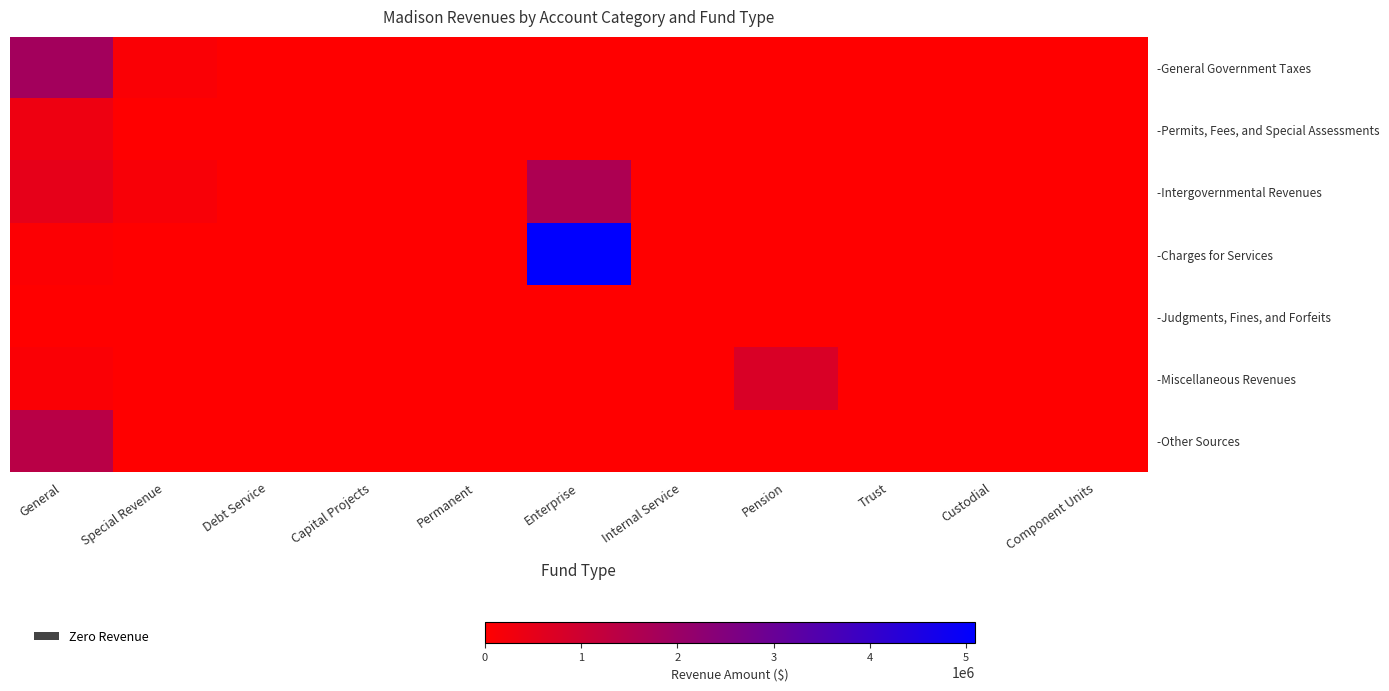

Which series has the largest total across all categories?

-Charges for Services